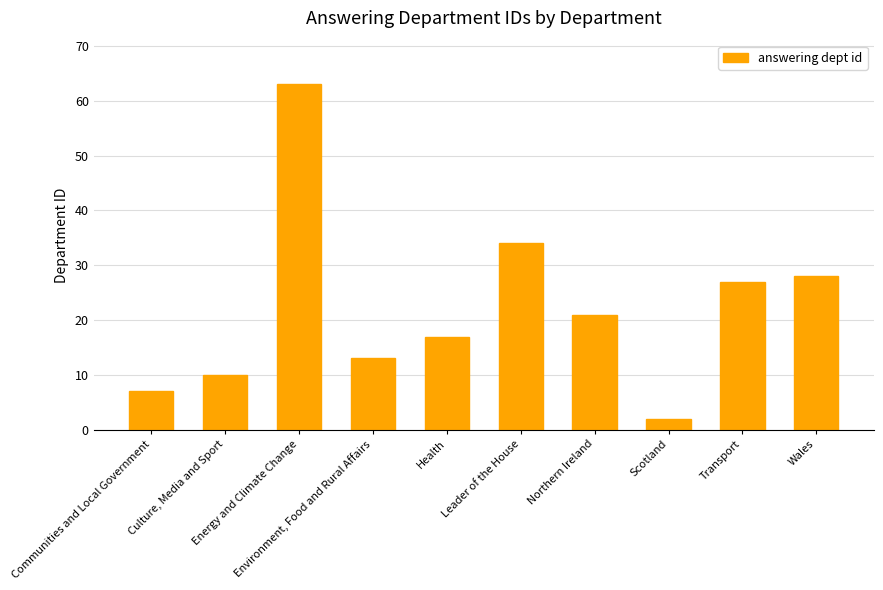

What is the label of the 4th bar from the right?

Northern Ireland